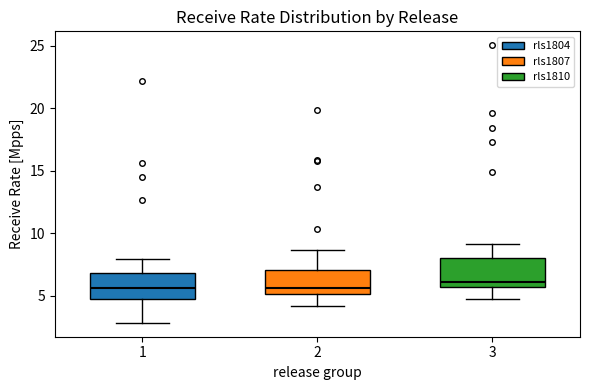

Where does the upper whisker of the box at x = 1 end on the y-axis? The values are not printed on the chart, so give them approximately, as read against the axis.

8.0